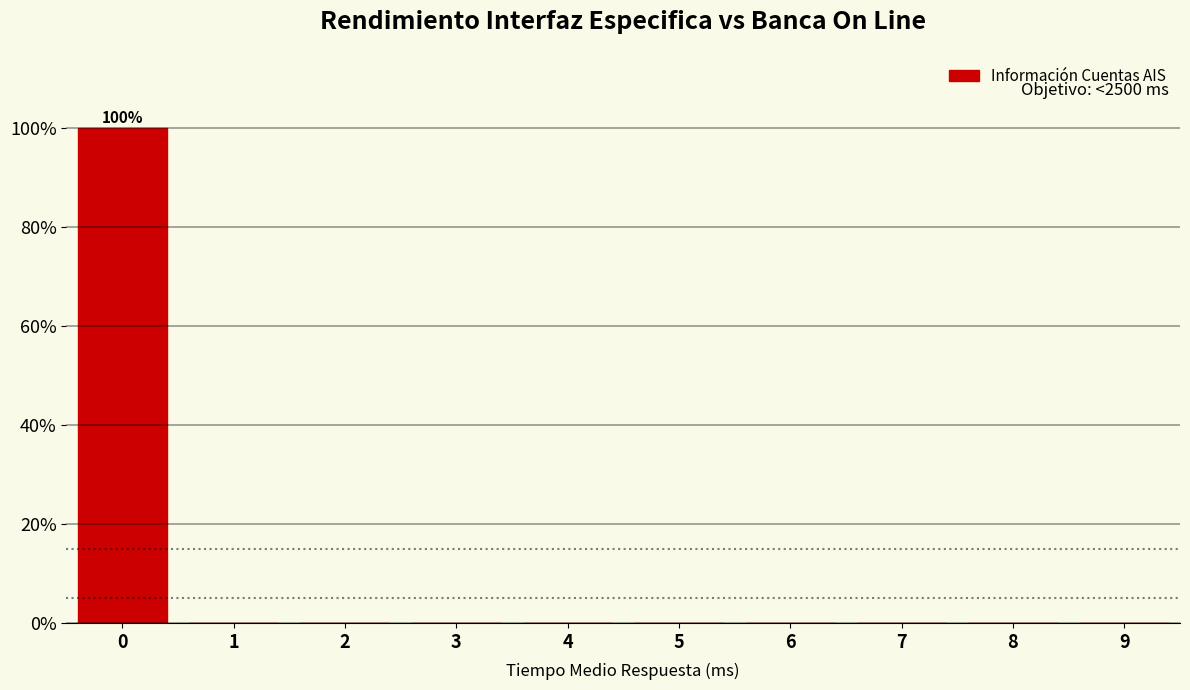

Reading right to left, what are all the values shown in this chart?

9=0	8=0	7=0	6=0	5=0	4=0	3=0	2=0	1=0	0=100